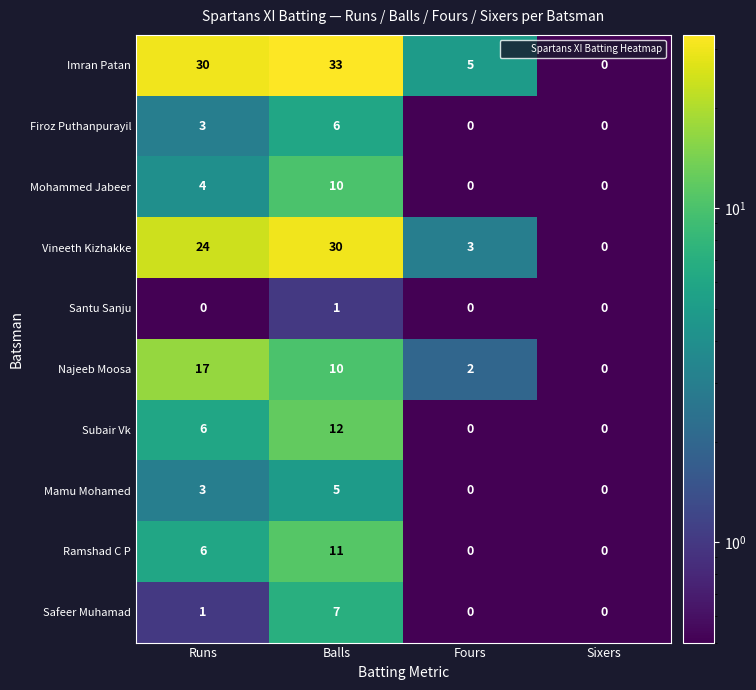

Count the Najeeb Moosa values in the range 2 to 17.

3